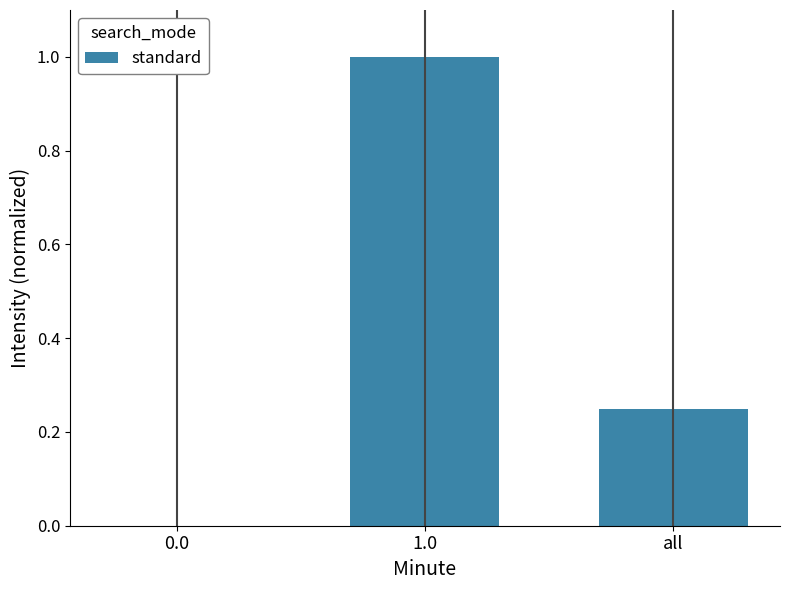

The chart shows a value of 1.0 at 1.0. True or false?

True